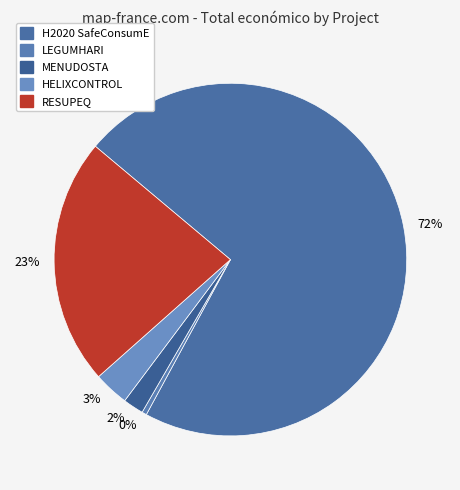

Which category has the biggest portion of the pie?

72%